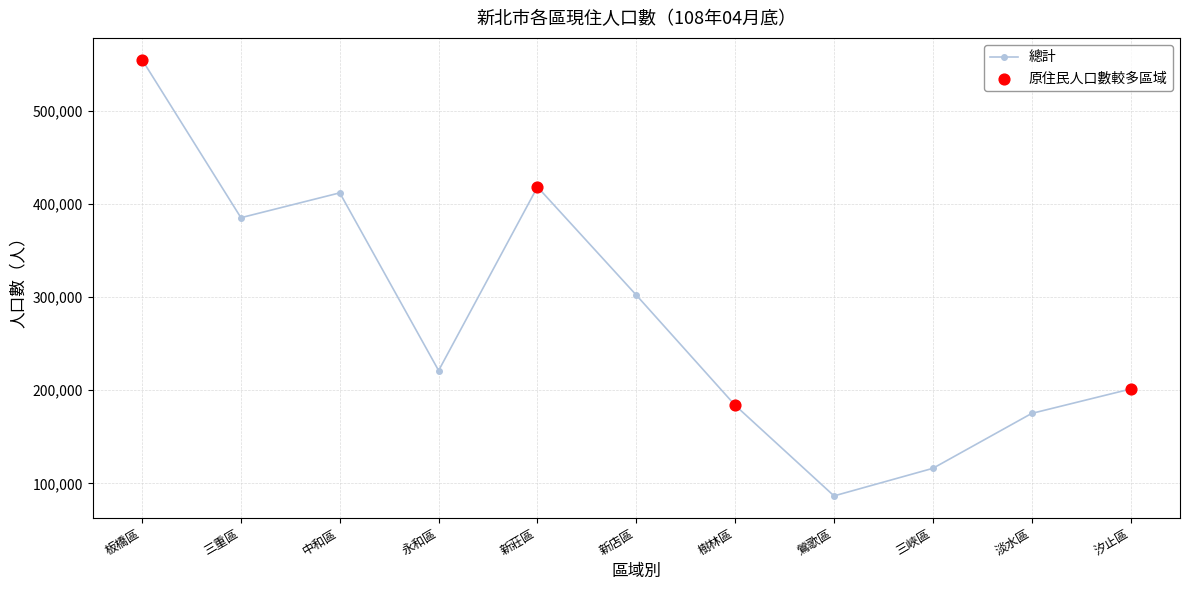

Which has a higher value, 汐止區 or 樹林區?

汐止區